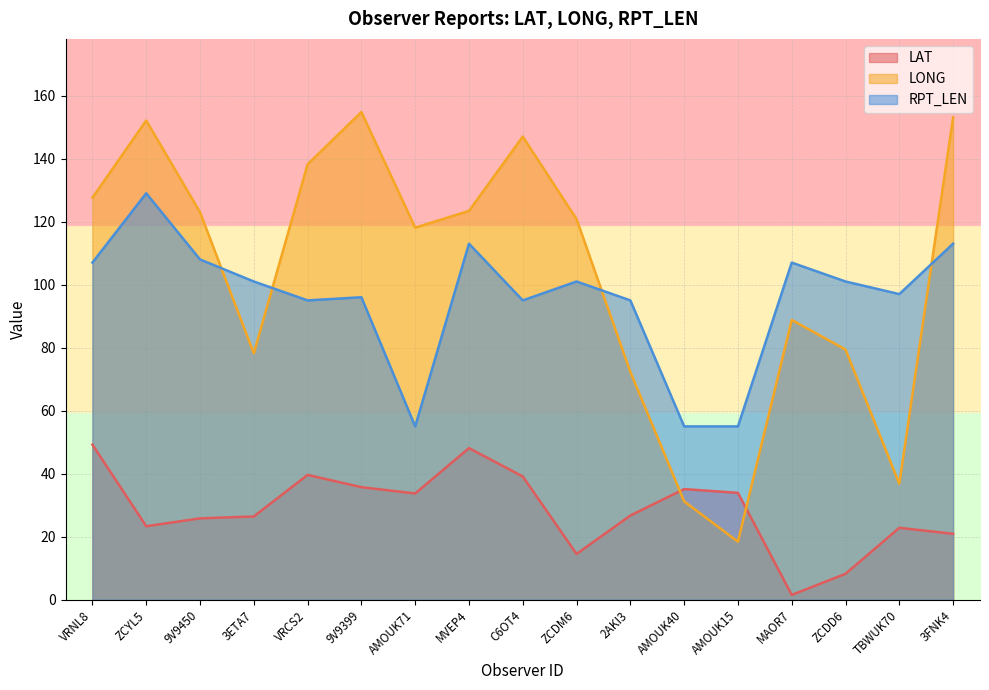

What is the average value of the LAT series?

28.5